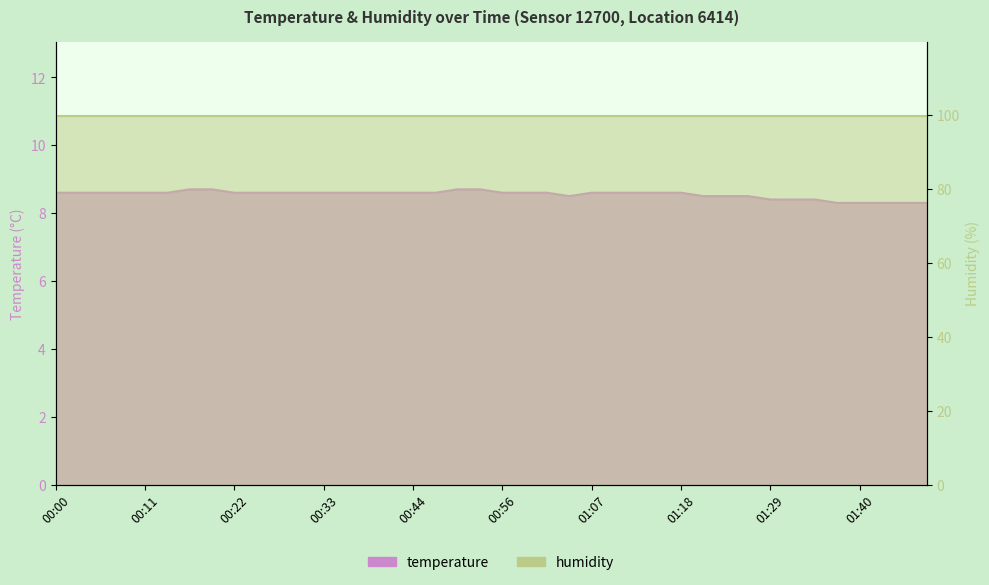

What is the label of the 14th point from the left?

00:36